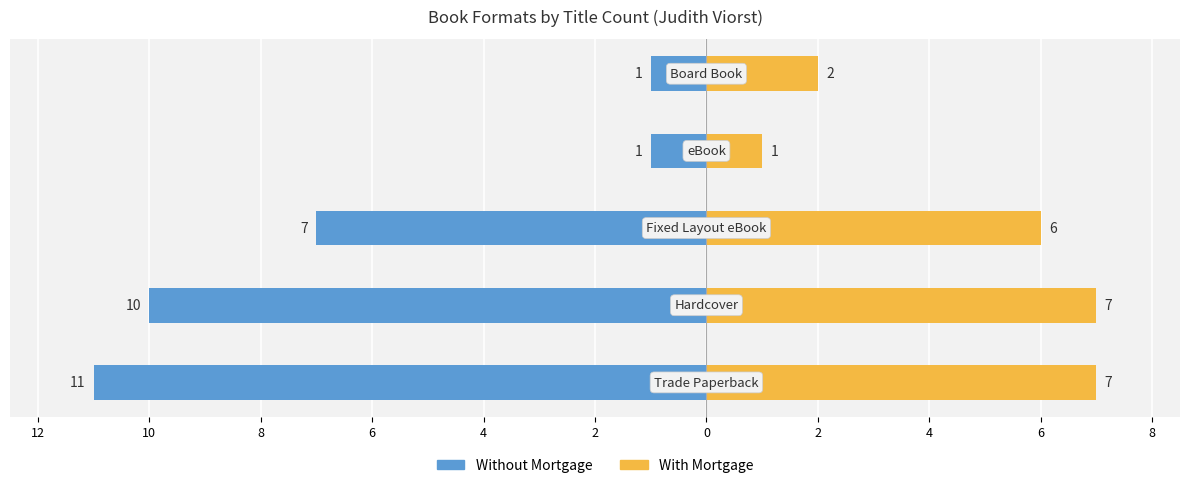

What is the sum of the With Mortgage values at 10 and 4?

9